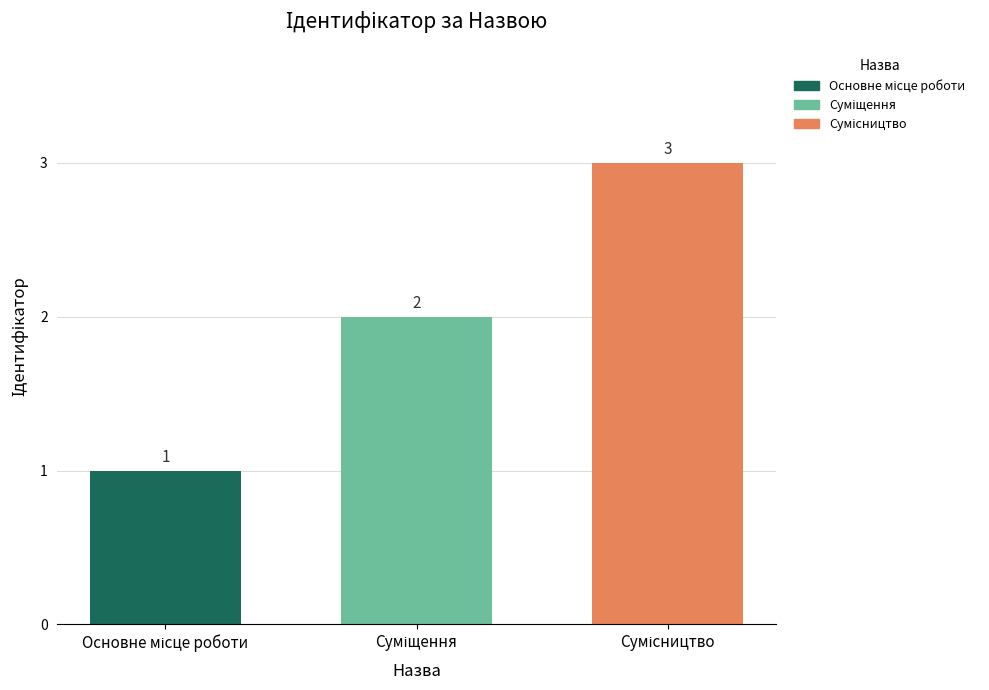

Count the values in the range 1 to 3.

3